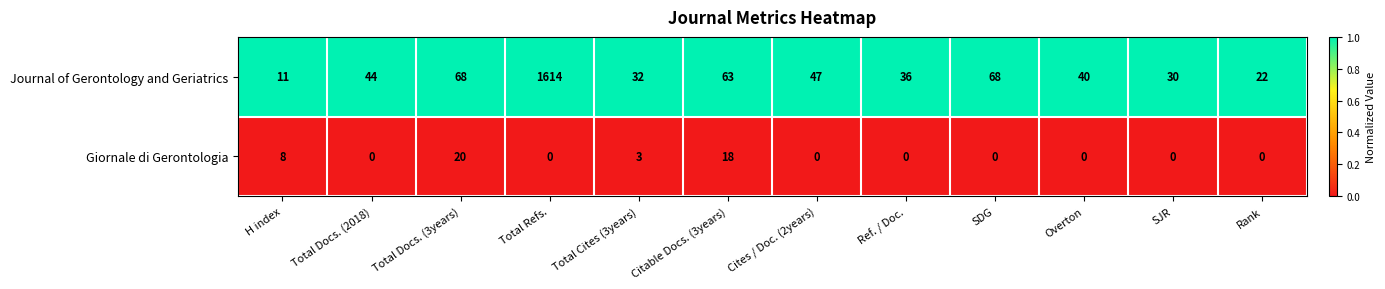

Reading right to left, transcribe all the data shown in this chart.

Journal of Gerontology and Geriatrics: 22	30	40	68	36	47	63	32	1614	68	44	11
Giornale di Gerontologia: 0	0	0	0	0	0	18	3	0	20	0	8